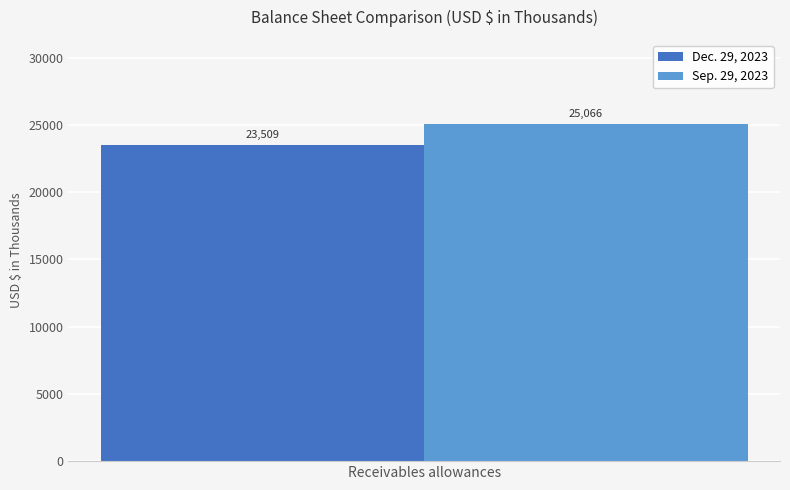

Reading left to right, what are all the values shown in this chart?

Dec. 29, 2023: 23509
Sep. 29, 2023: 25066